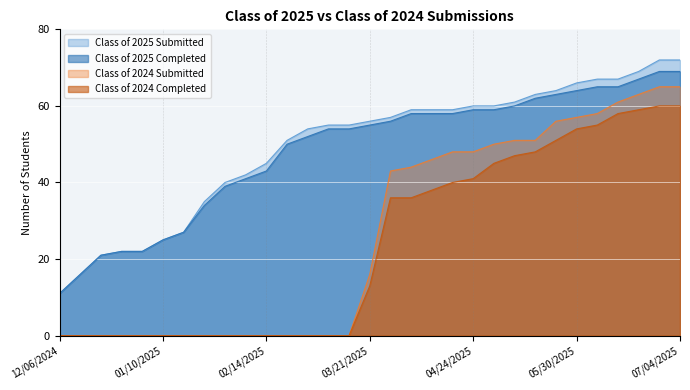

The Class of 2025 Completed series shows 54 at 03/14/2025. True or false?

True